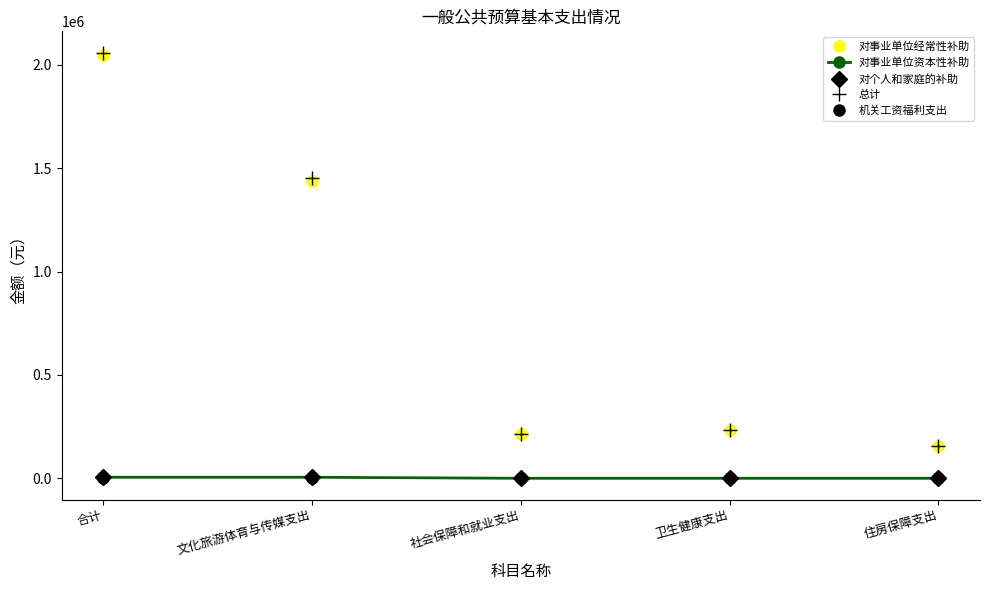

True or false: 总计 and 对个人和家庭的补助 intersect in this chart.

False